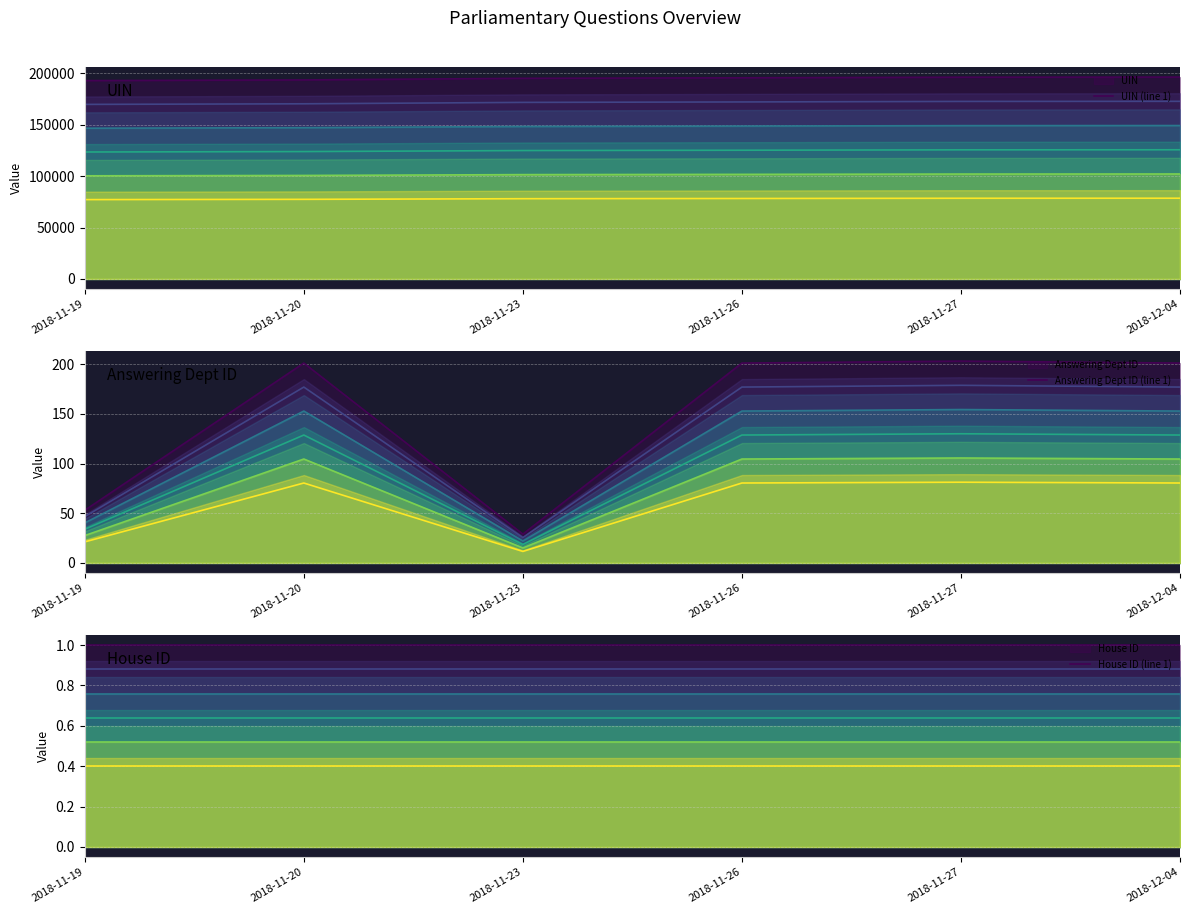

How many categories are shown in the chart?

6